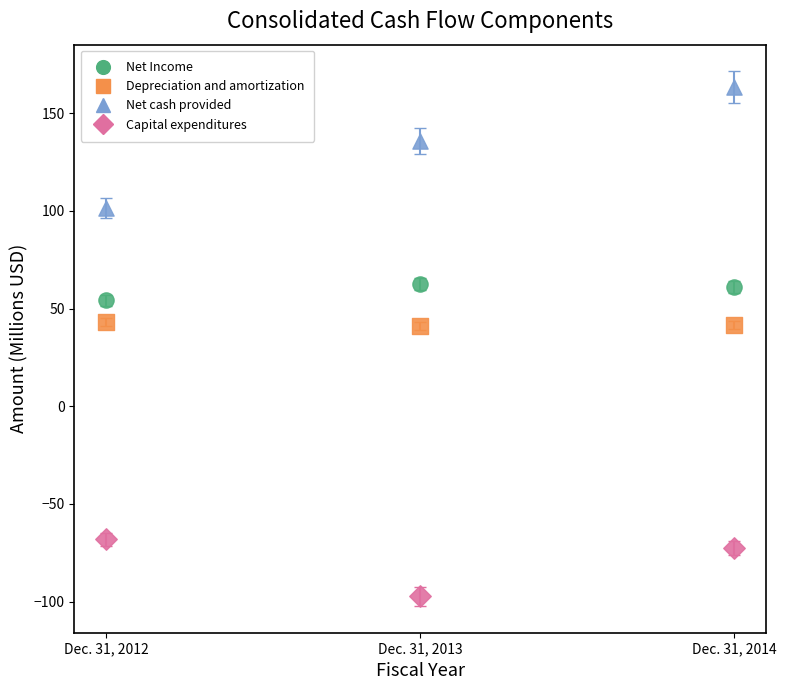

Which series contains the highest Y value?

Net cash provided